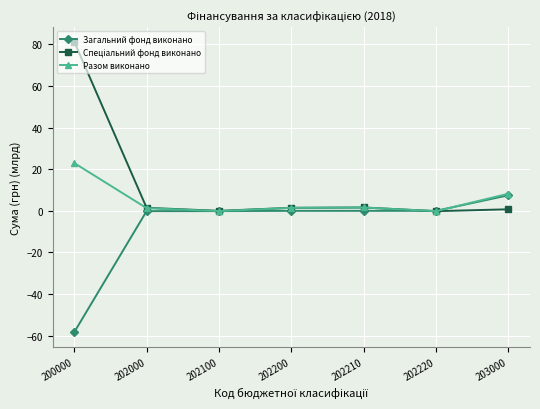

What is the greatest value displayed?

81.3